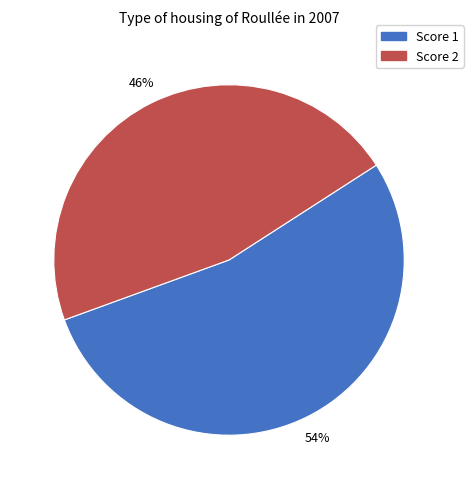

Which has a higher value, Score 2 or Score 1?

Score 1